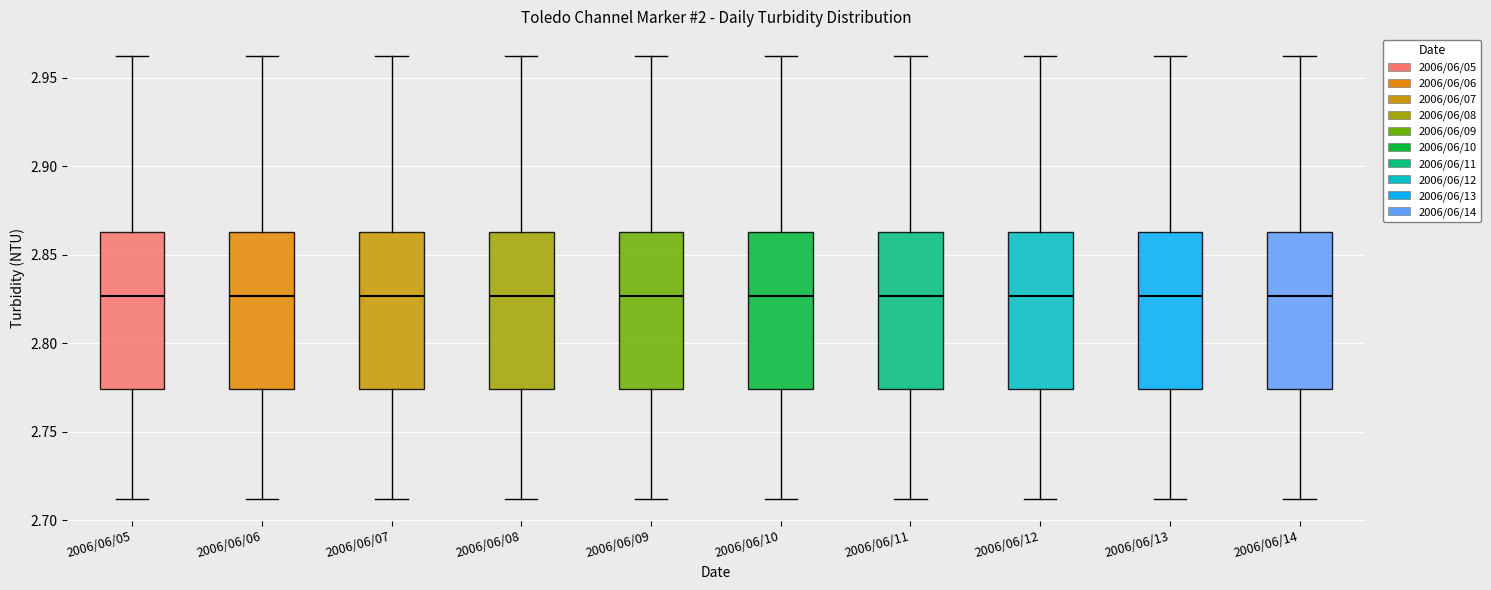

Reading left to right, read every box against the y-axis: the position of its median line, the range the box covers, and the ends of its whiskers. The values are not printed on the chart, so give them approximately, as read against the axis.

2006/06/05: median 2.825, box 2.775 to 2.865, whiskers 2.710 to 2.960
2006/06/06: median 2.825, box 2.775 to 2.865, whiskers 2.710 to 2.960
2006/06/07: median 2.825, box 2.775 to 2.865, whiskers 2.710 to 2.960
2006/06/08: median 2.825, box 2.775 to 2.865, whiskers 2.710 to 2.960
2006/06/09: median 2.825, box 2.775 to 2.865, whiskers 2.710 to 2.960
2006/06/10: median 2.825, box 2.775 to 2.865, whiskers 2.710 to 2.960
2006/06/11: median 2.825, box 2.775 to 2.865, whiskers 2.710 to 2.960
2006/06/12: median 2.825, box 2.775 to 2.865, whiskers 2.710 to 2.960
2006/06/13: median 2.825, box 2.775 to 2.865, whiskers 2.710 to 2.960
2006/06/14: median 2.825, box 2.775 to 2.865, whiskers 2.710 to 2.960